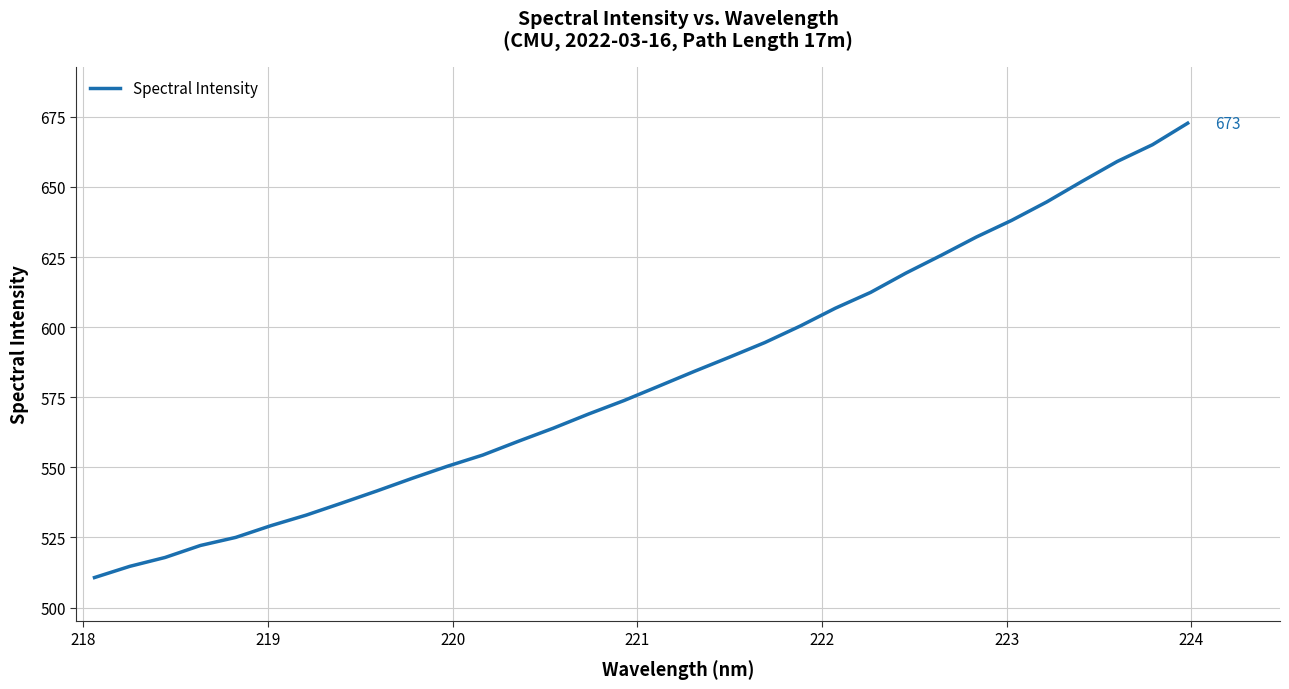

What is the smallest value displayed?

510.7